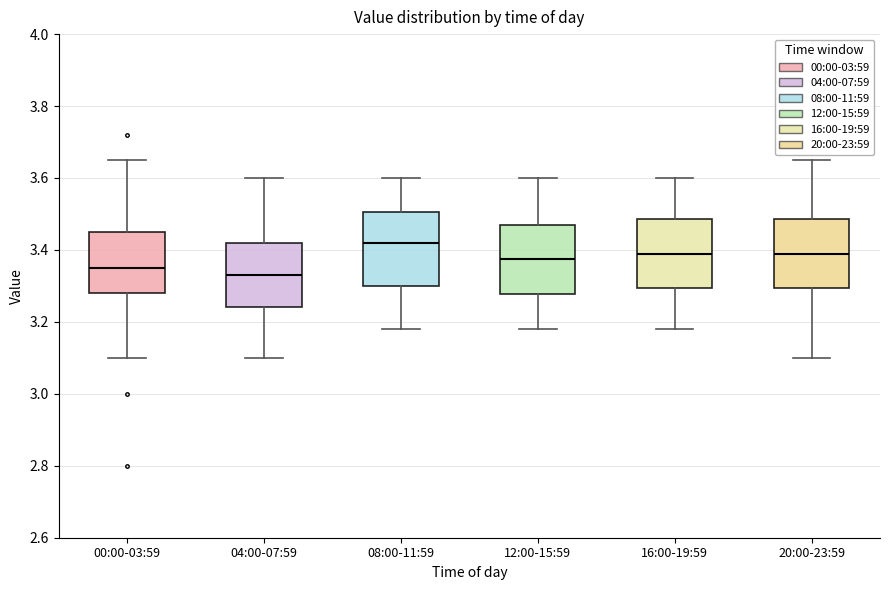

Reading left to right, read every box against the y-axis: the position of its median line, the range the box covers, and the ends of its whiskers. The values are not printed on the chart, so give them approximately, as read against the axis.

00:00-03:59: median 3.36, box 3.28 to 3.46, whiskers 3.10 to 3.66
04:00-07:59: median 3.34, box 3.24 to 3.42, whiskers 3.10 to 3.60
08:00-11:59: median 3.42, box 3.30 to 3.50, whiskers 3.18 to 3.60
12:00-15:59: median 3.38, box 3.28 to 3.48, whiskers 3.18 to 3.60
16:00-19:59: median 3.40, box 3.30 to 3.48, whiskers 3.18 to 3.60
20:00-23:59: median 3.40, box 3.30 to 3.48, whiskers 3.10 to 3.66